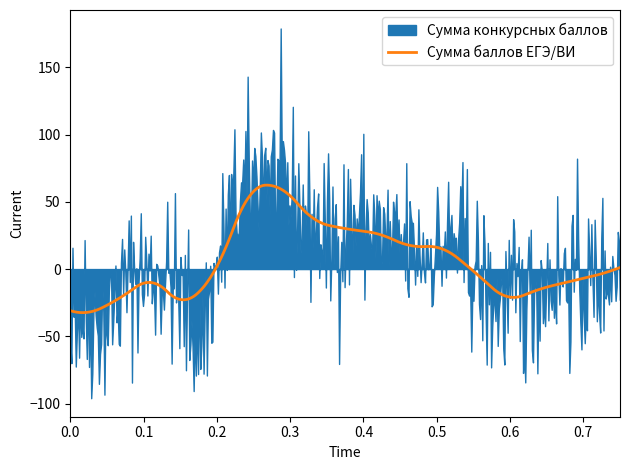

What is the maximum value for Сумма баллов ЕГЭ/ВИ?

62.4